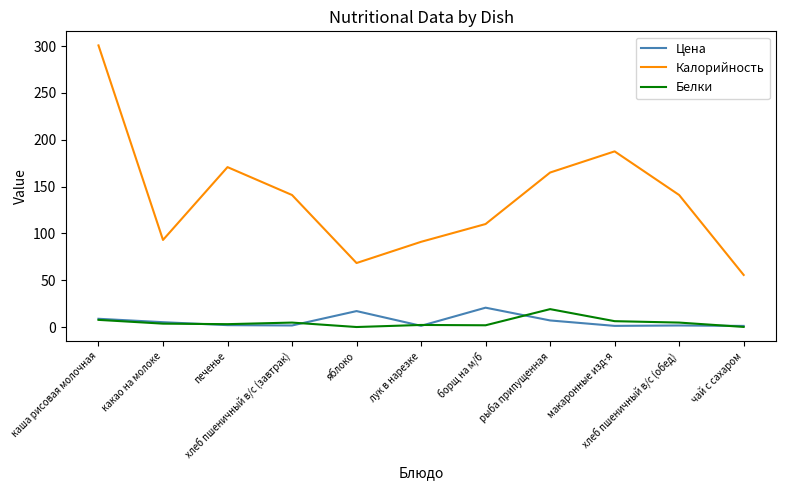

True or false: Калорийность and Цена cross at least once.

False